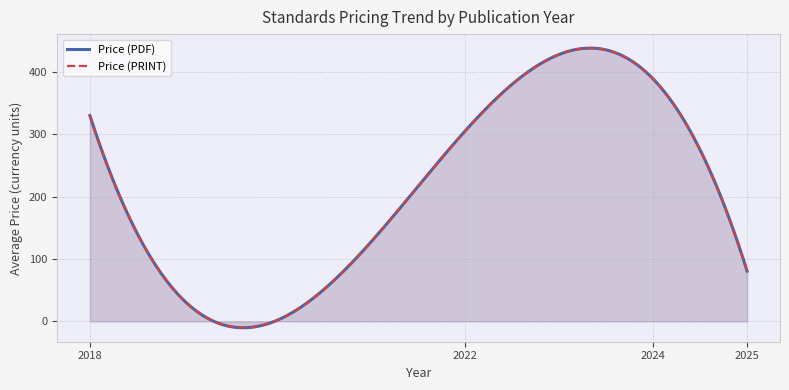

How many values in the Price (PRINT) series exceed 306?

2